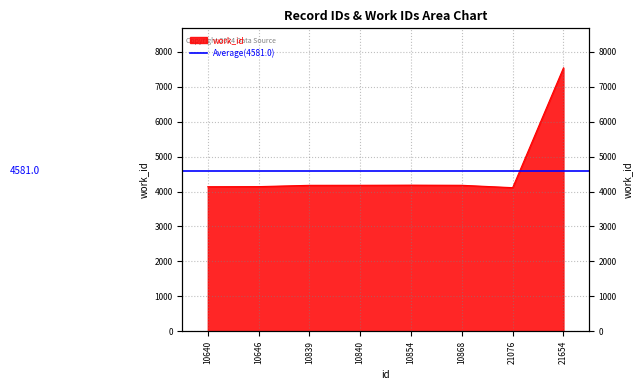

List the labels in order of value, largest first.

21654, 10854, 10840, 10868, 10839, 10646, 10640, 21076